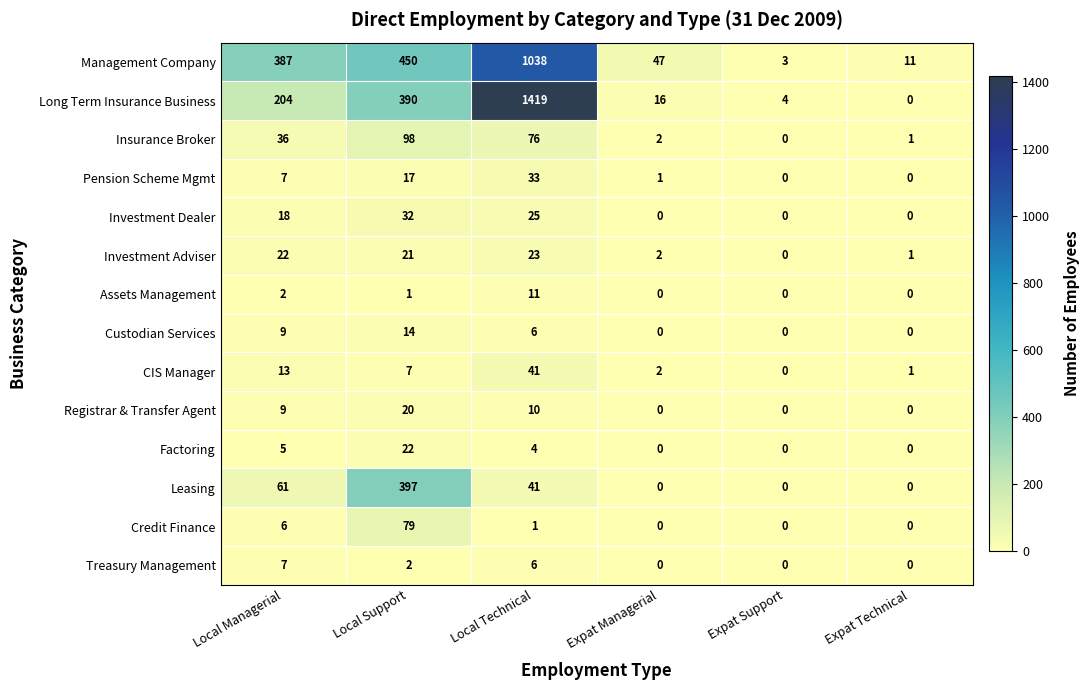

True or false: Custodian Services has a value of 9 at Local Managerial.

True